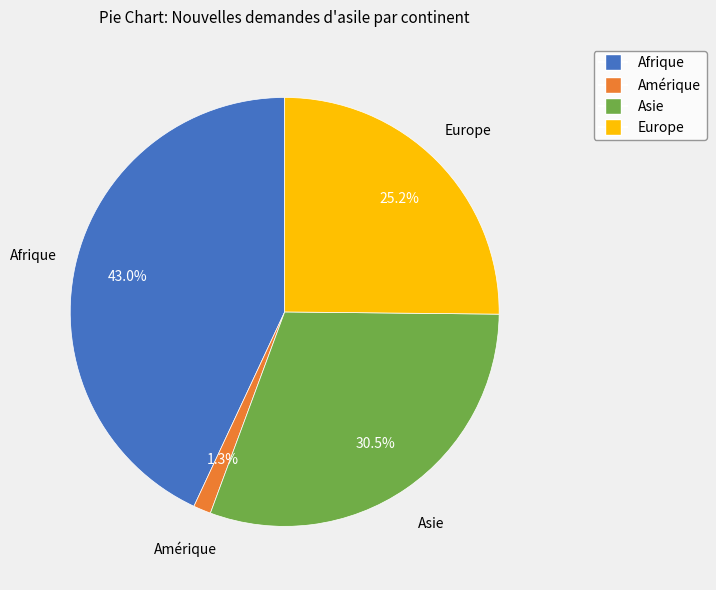

What is the largest slice in the pie chart?

Afrique